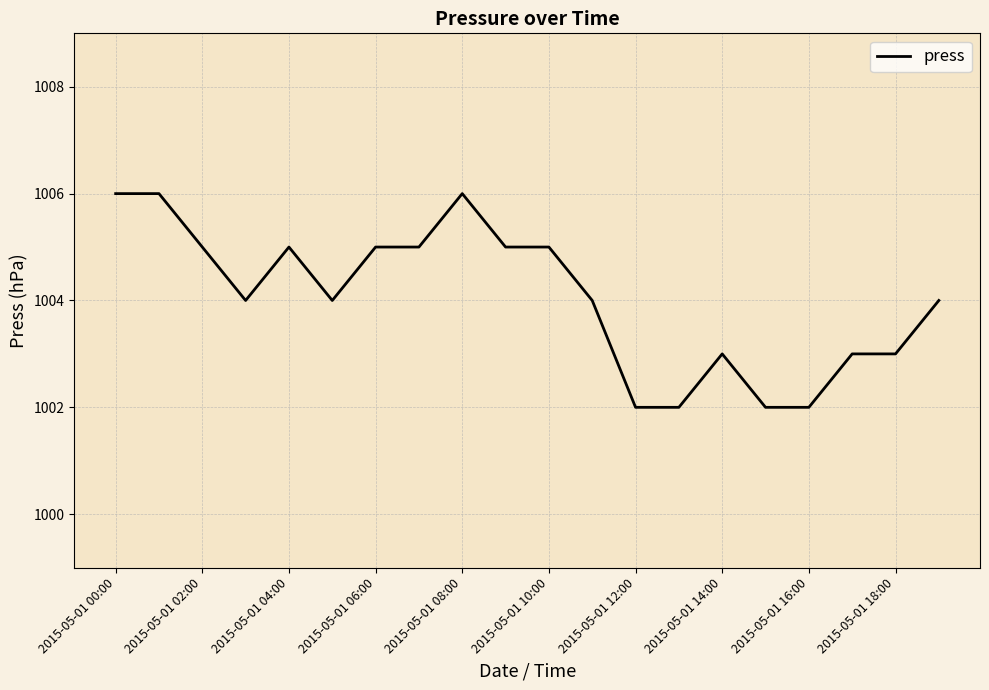

What is the minimum value shown in the chart?

1002